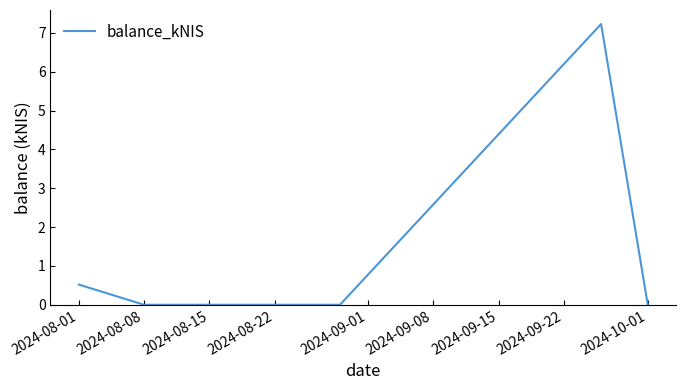

What is the sum of all values?

7.8